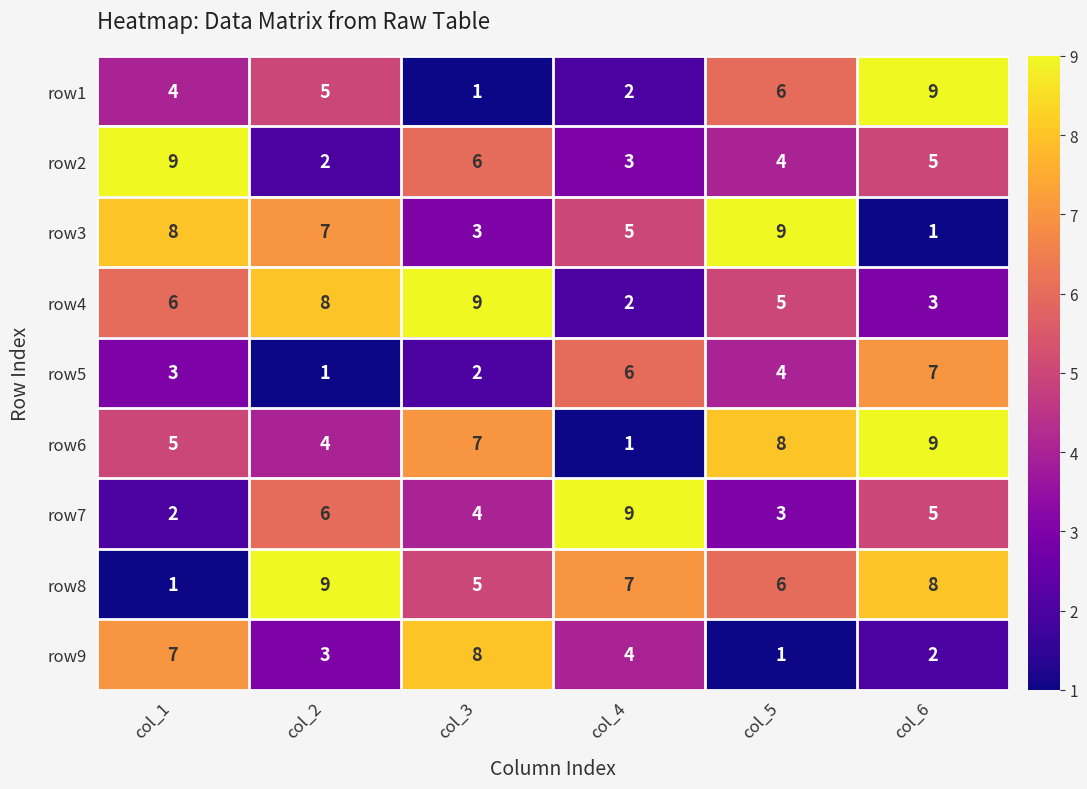

At col_3, list the series in order from largest to smallest.

row4, row9, row6, row2, row8, row7, row3, row5, row1